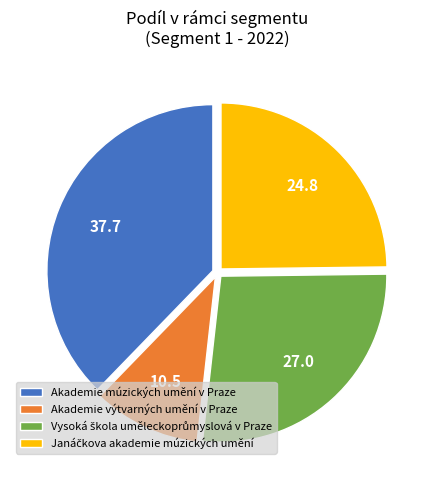

Which category has the smallest portion of the pie?

Akademie výtvarných umění v Praze